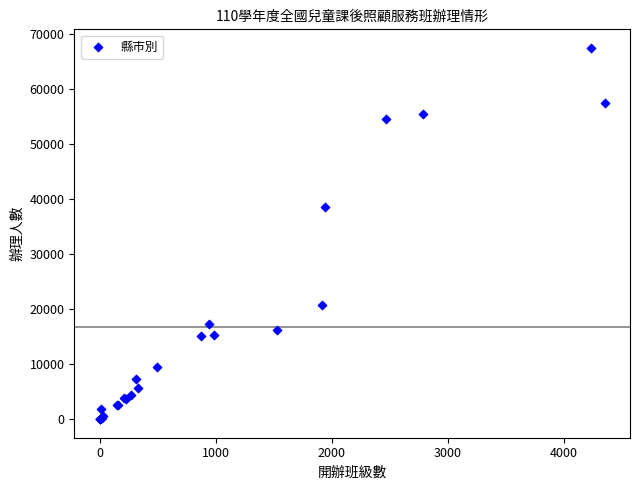

What Y value in the scatter plot is closest to 33770?

38670